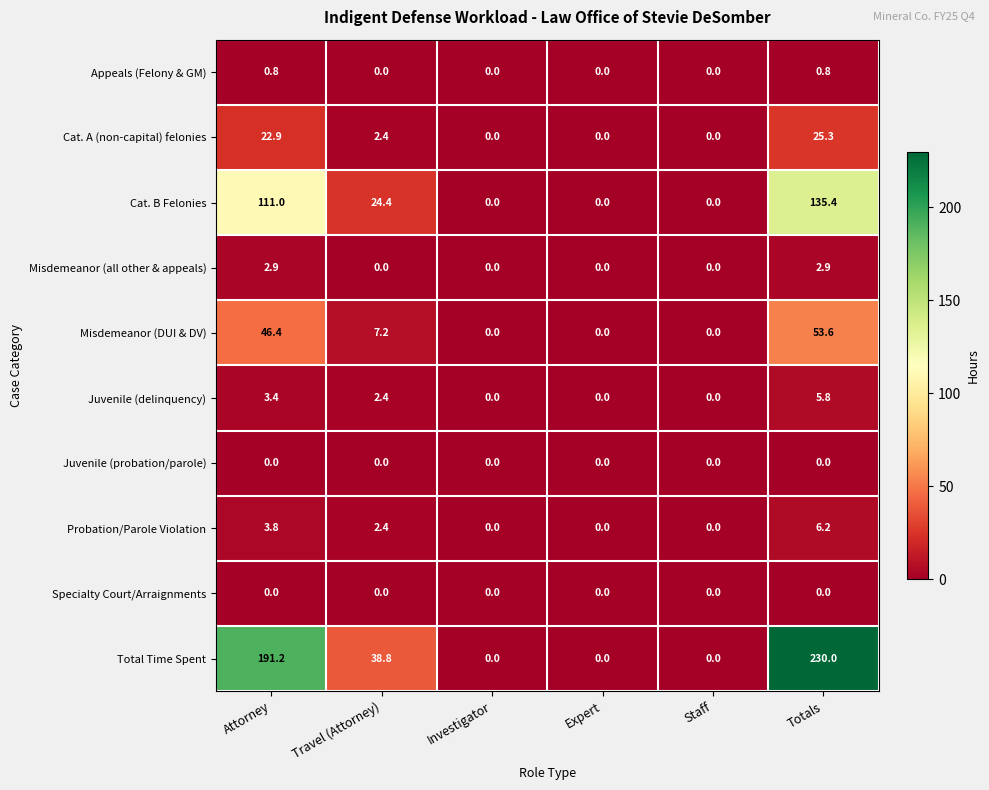

The Cat. A (non-capital) felonies series shows 0.0 at Investigator. True or false?

True